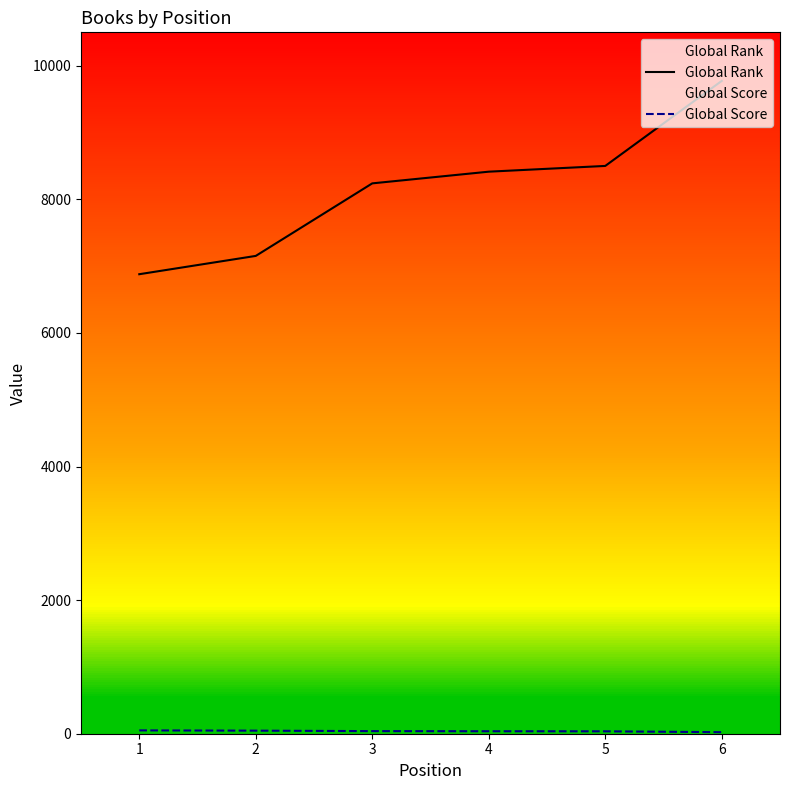

Reading right to left, extract all data points from this chart.

Global Rank: 9773	8500	8414	8239	7153	6879
Global Score: 23	36	37	39	46	50